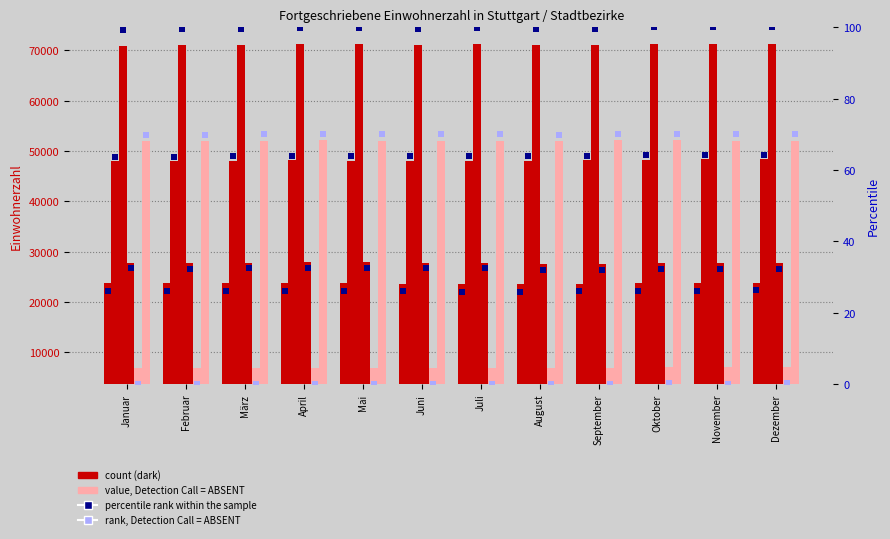

At which category is the sum across all series the highest?

Dezember